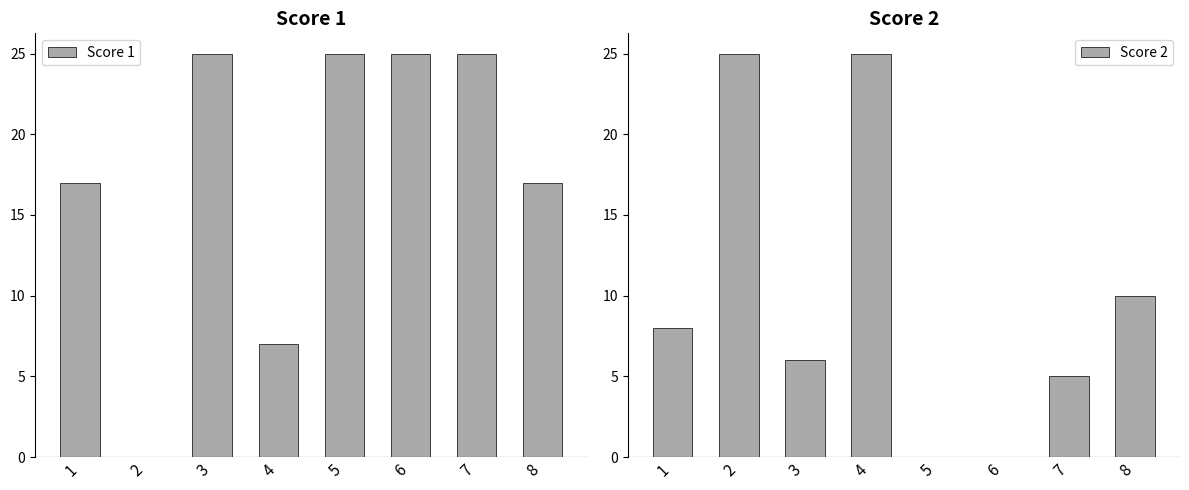

Where does the Score 2 series first go above 8?

2